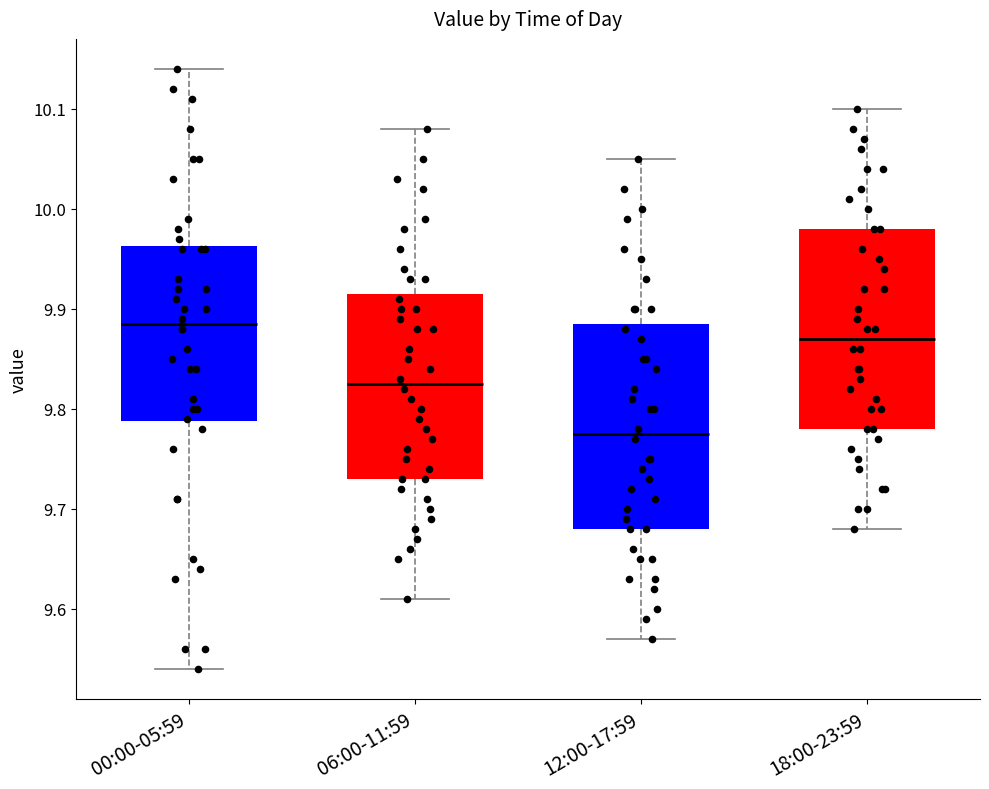

Reading left to right, transcribe this box plot: for each box, give where its median line is, the range the box spans, and where its two whiskers end, as read against the y-axis. The values are not printed on the chart, so give them approximately, as read against the axis.

00:00-05:59: median 9.89, box 9.79 to 9.96, whiskers 9.54 to 10.14
06:00-11:59: median 9.83, box 9.73 to 9.92, whiskers 9.61 to 10.08
12:00-17:59: median 9.78, box 9.68 to 9.89, whiskers 9.57 to 10.05
18:00-23:59: median 9.87, box 9.78 to 9.98, whiskers 9.68 to 10.10